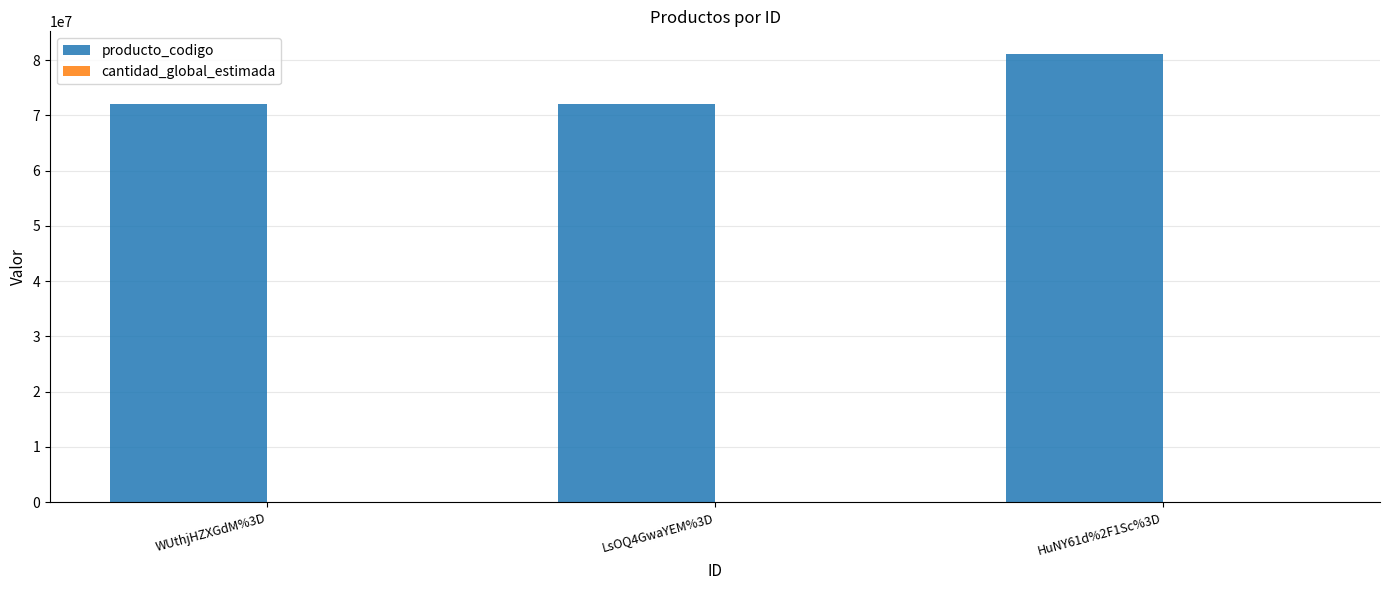

What is the maximum value for producto_codigo?

81141804